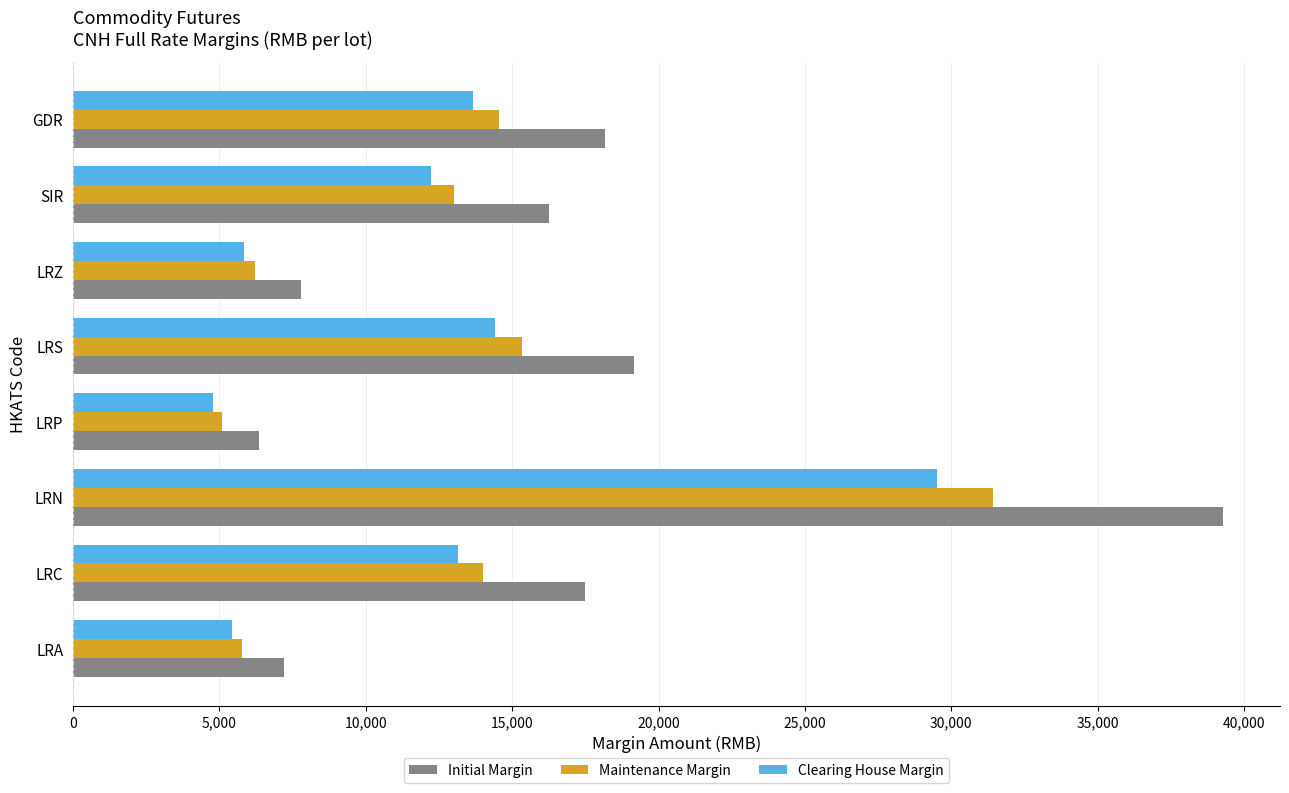

The value of Initial Margin at LRN is 20555. True or false?

False